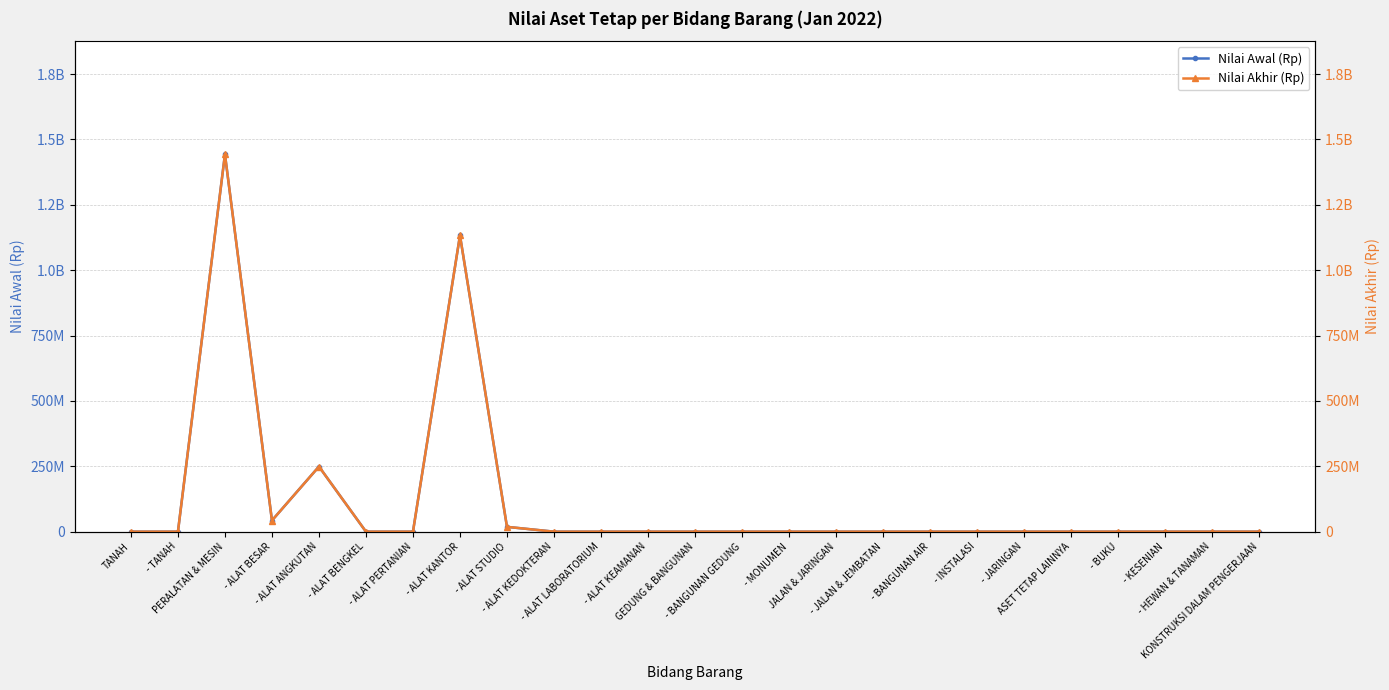

Count the number of categories in the chart.

25